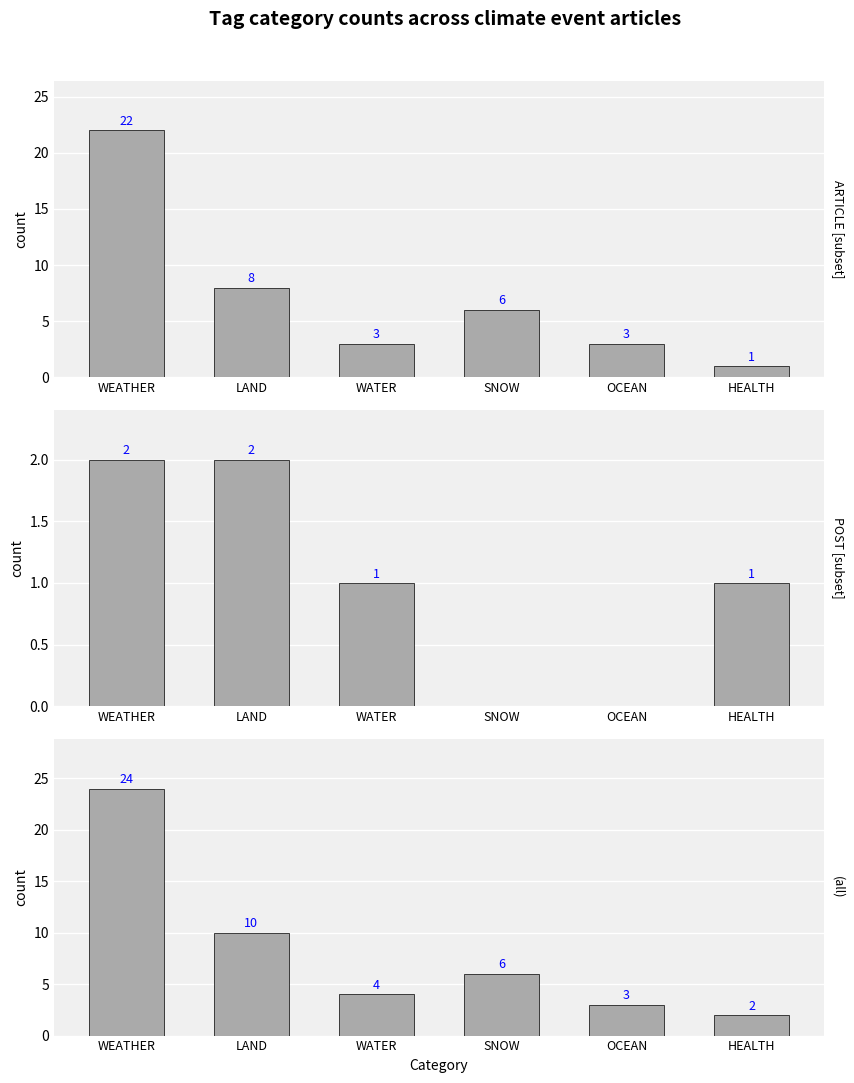

At which category is the sum across all series the highest?

WEATHER